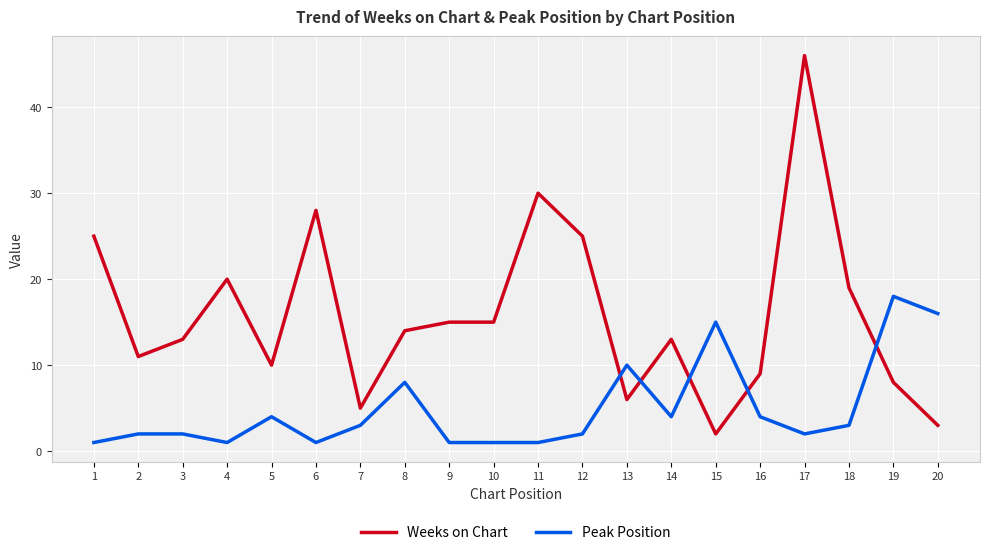

Reading left to right, list all the values displayed in this chart.

Weeks on Chart: 25	11	13	20	10	28	5	14	15	15	30	25	6	13	2	9	46	19	8	3
Peak Position: 1	2	2	1	4	1	3	8	1	1	1	2	10	4	15	4	2	3	18	16